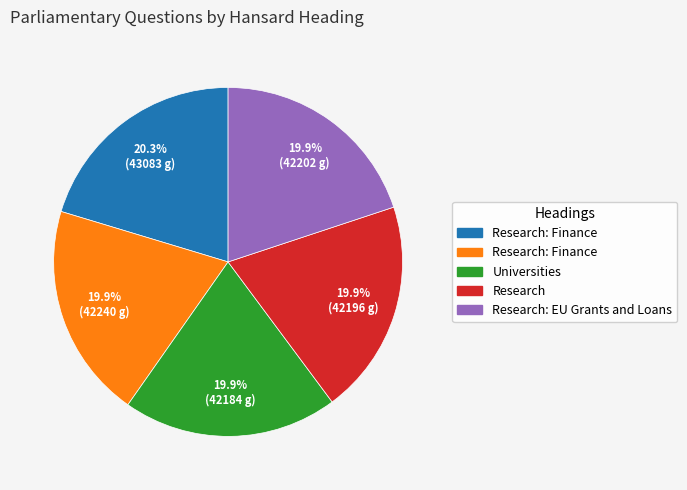

Count the number of slices in the pie.

5